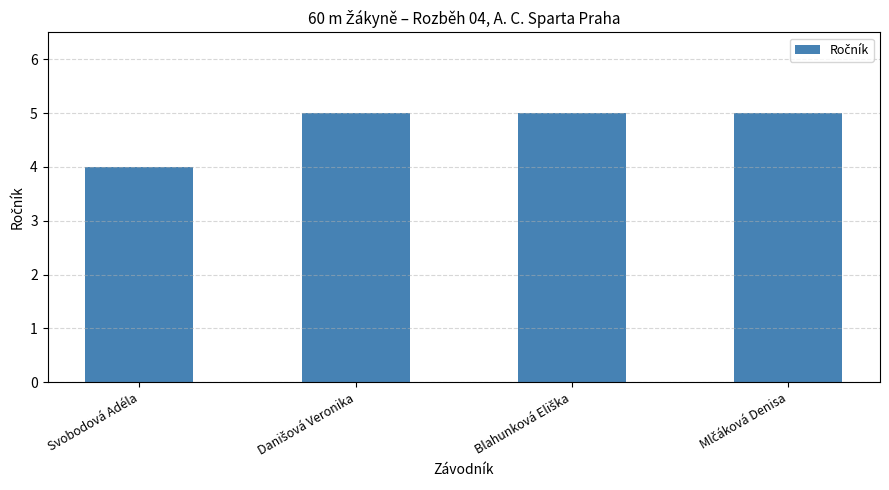

Is it true that the value at Svobodová Adéla is 7?

False